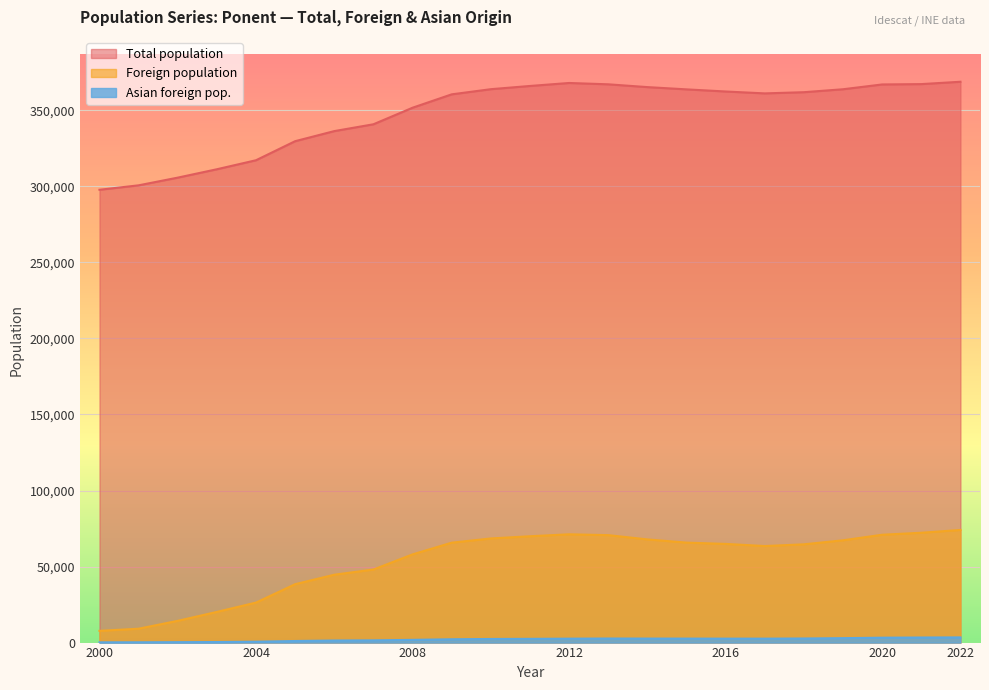

What is the highest value of the Total population series?

368789